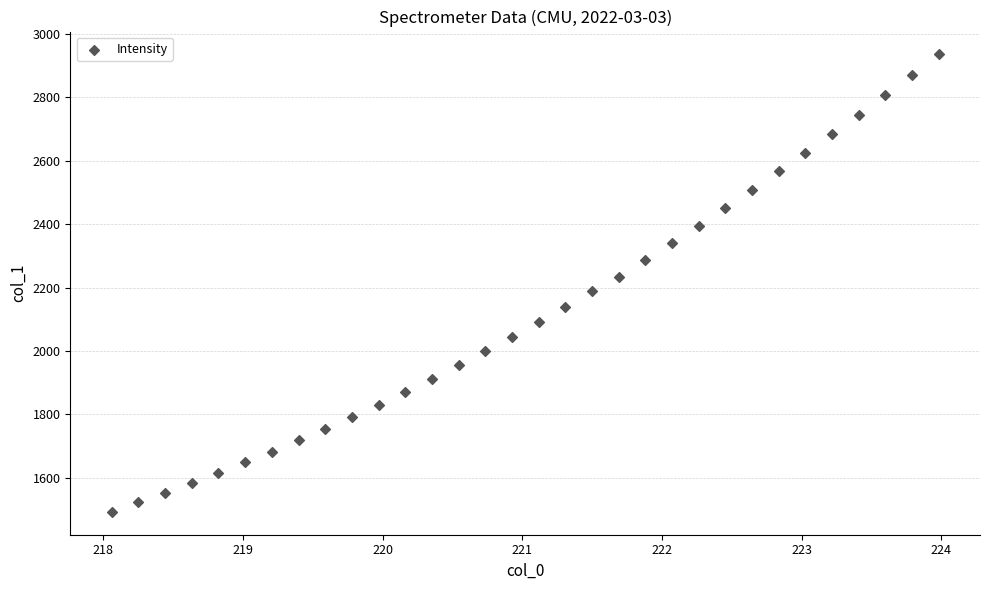

What is the range of Y values (max minus min)?

1442.4